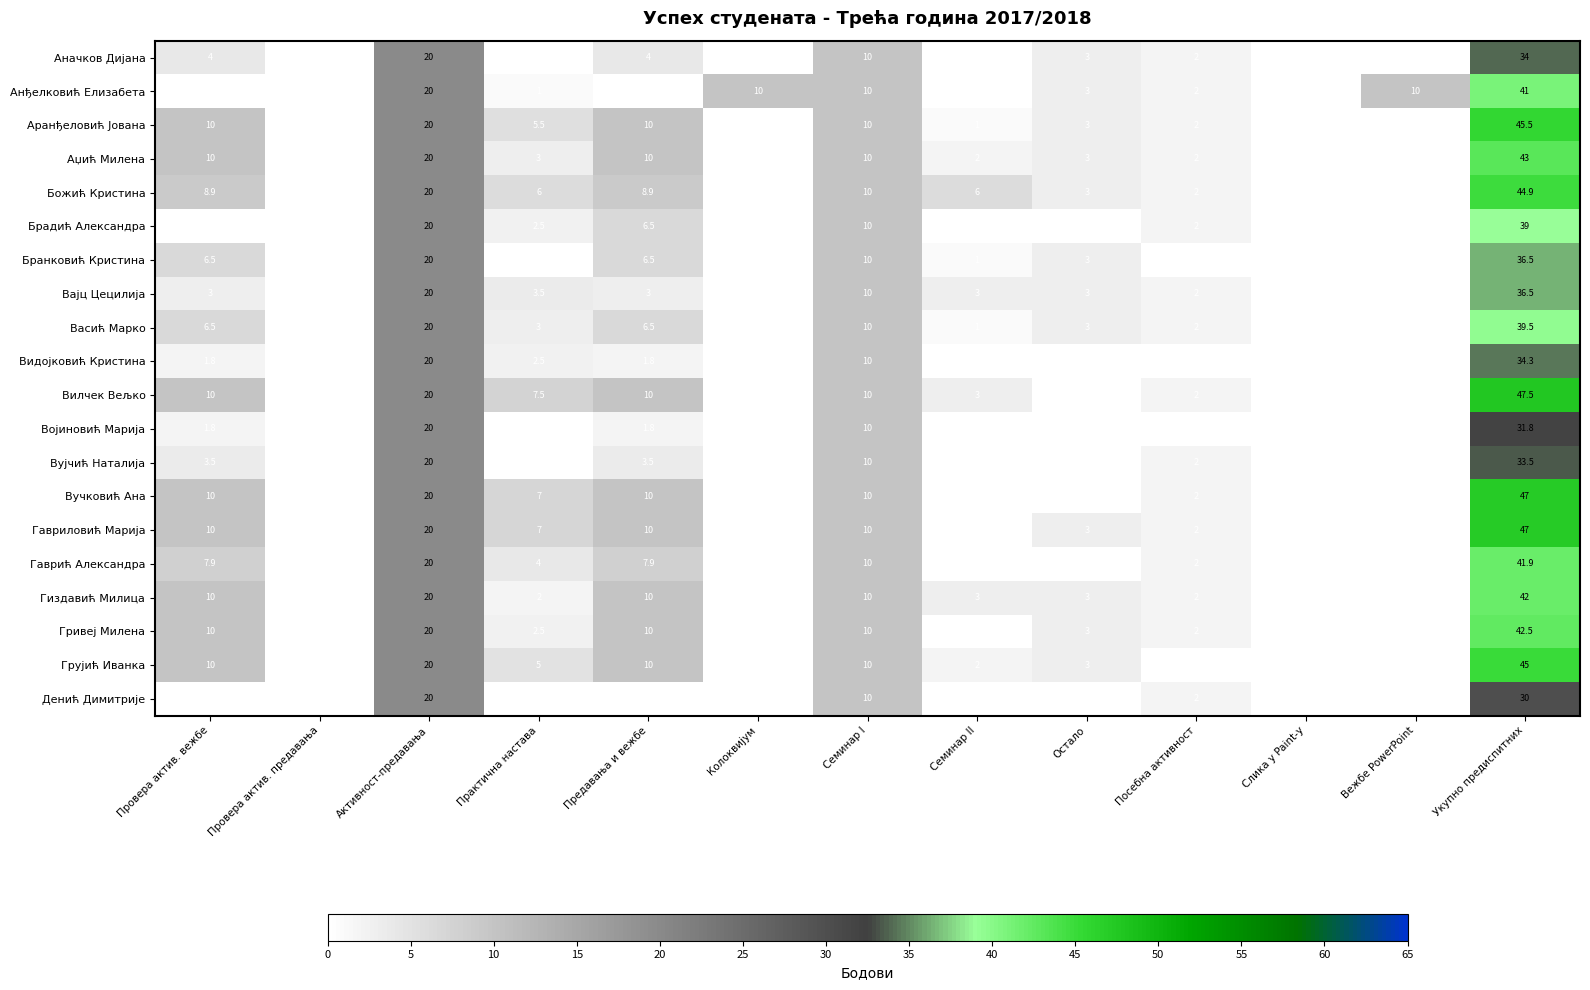

At which category does the chart reach its minimum across all series?

Провера актив. предавања